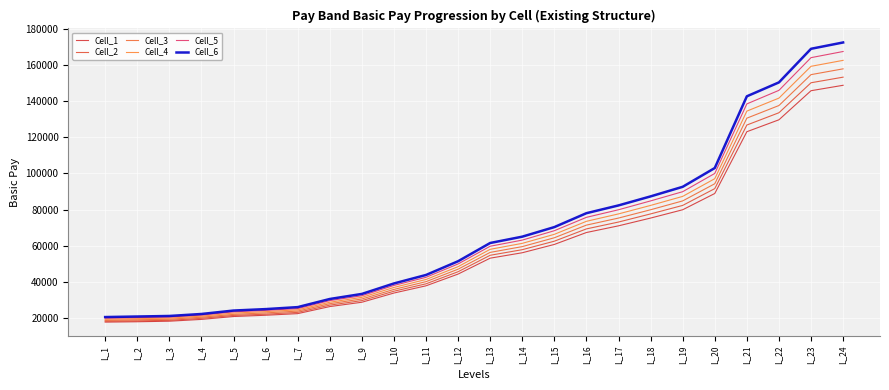

True or false: Cell_3 and Cell_5 intersect in this chart.

False